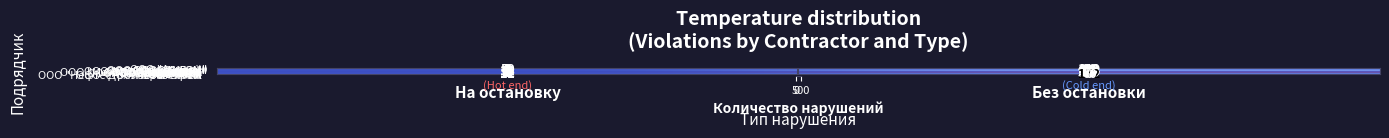

How many series are shown in this chart?

20